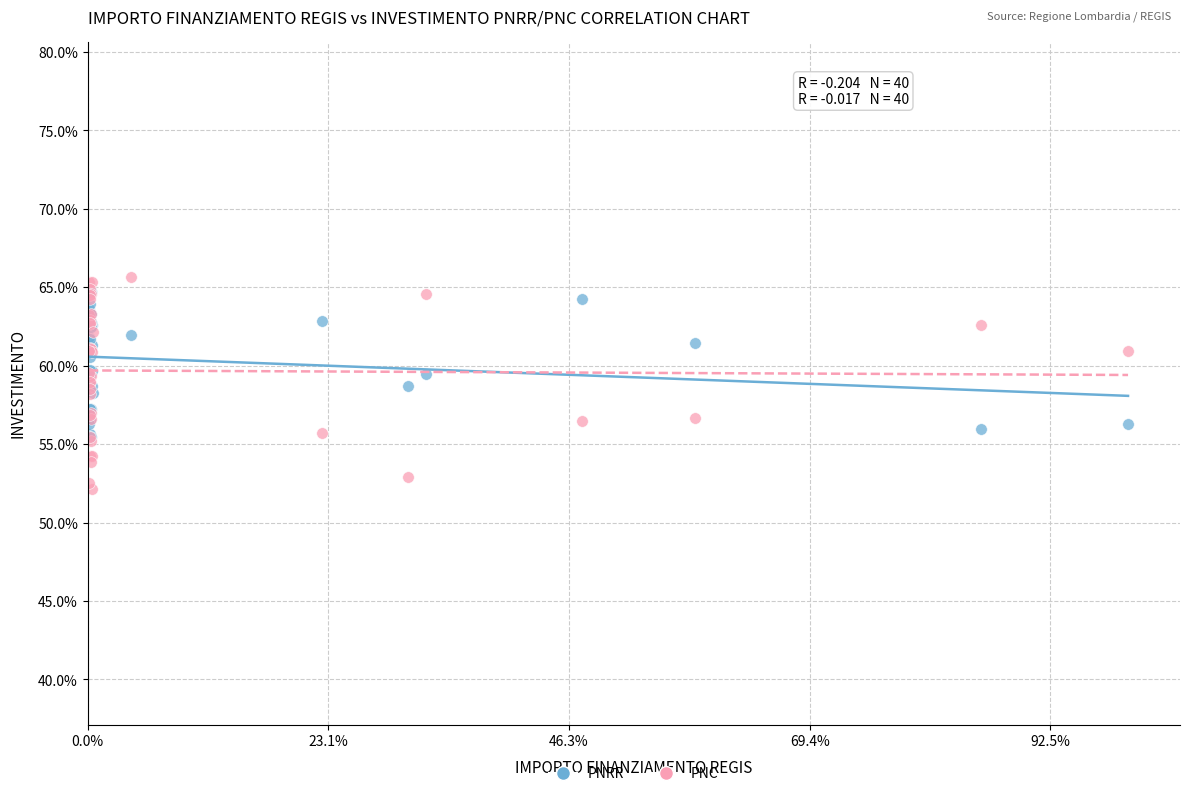

Which series has the largest Y range (max minus min)?

PNC